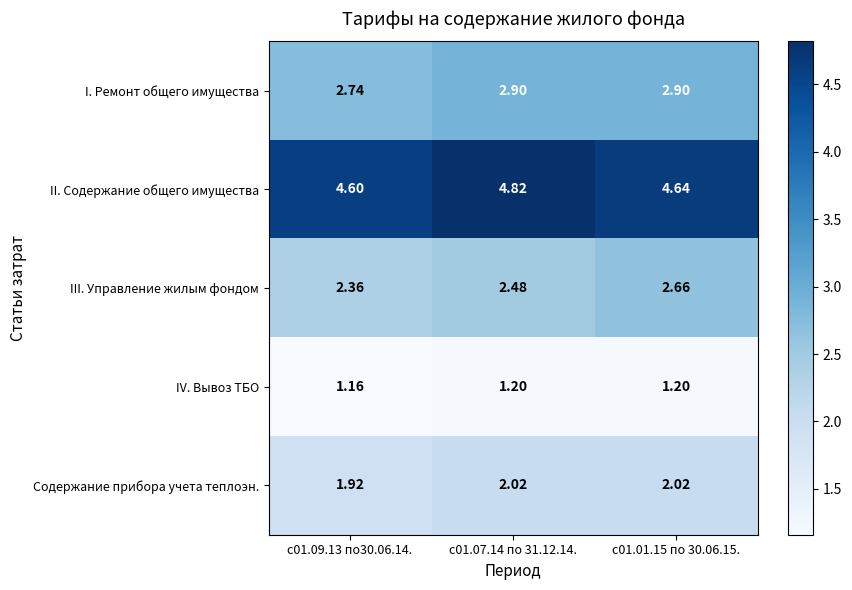

At с01.09.13 по30.06.14., list the series in order from smallest to largest.

IV. Вывоз ТБО, Содержание прибора учета теплоэн., III. Управление жилым фондом, I. Ремонт общего имущества, II. Содержание общего имущества